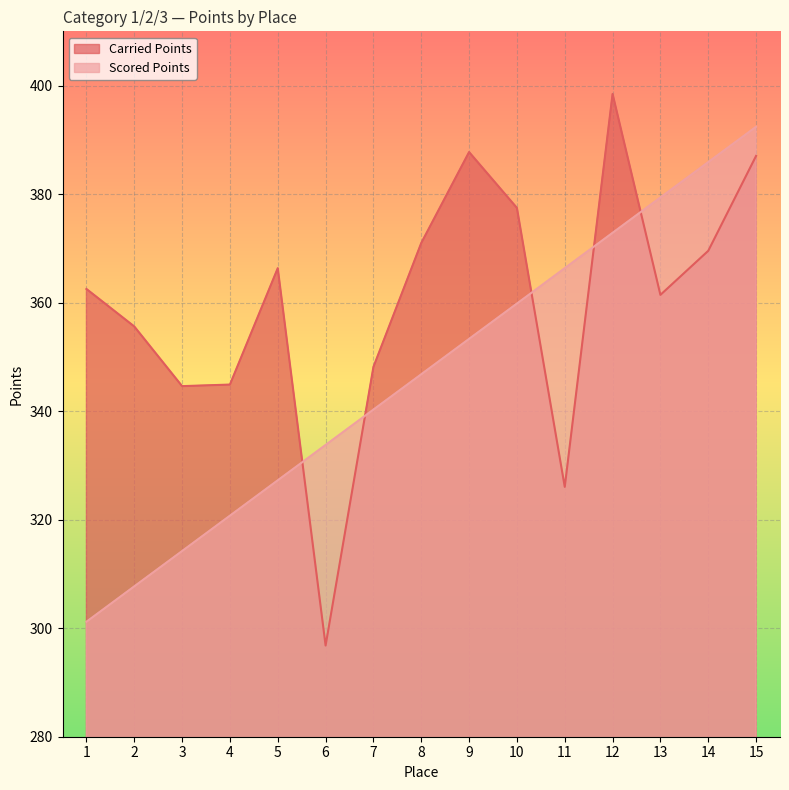

Between which two adjacent categories do Carried Points and Scored Points first intersect?

5 and 6